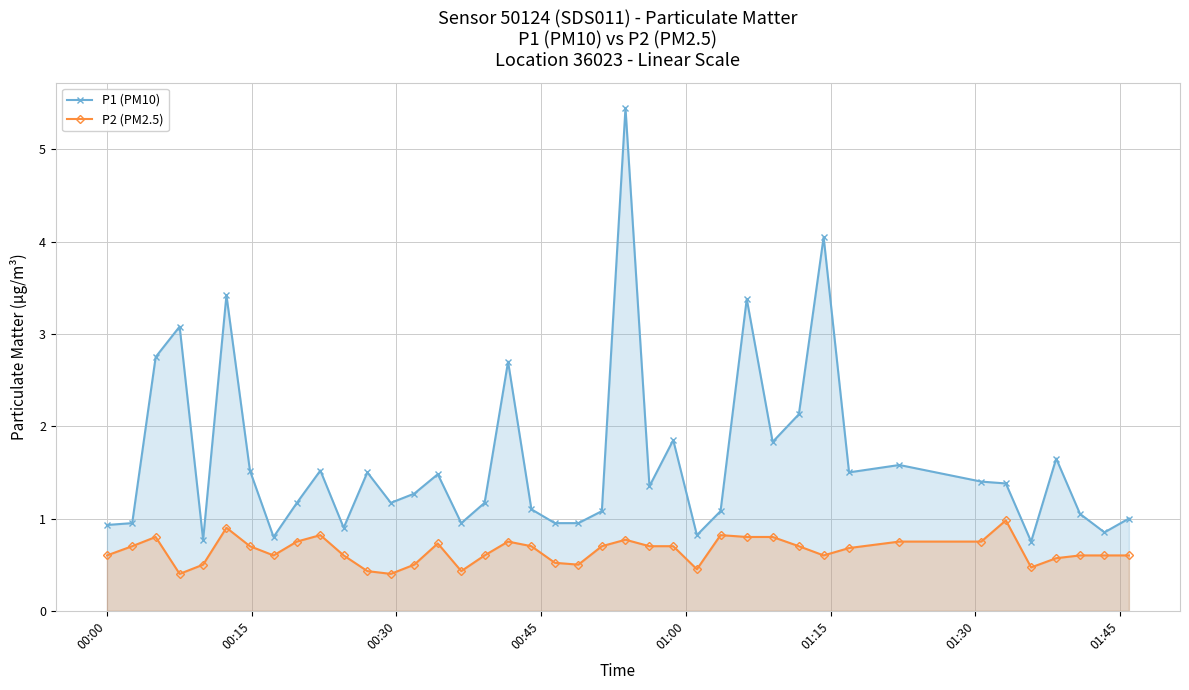

Which series has the largest total across all categories?

P1 (PM10)